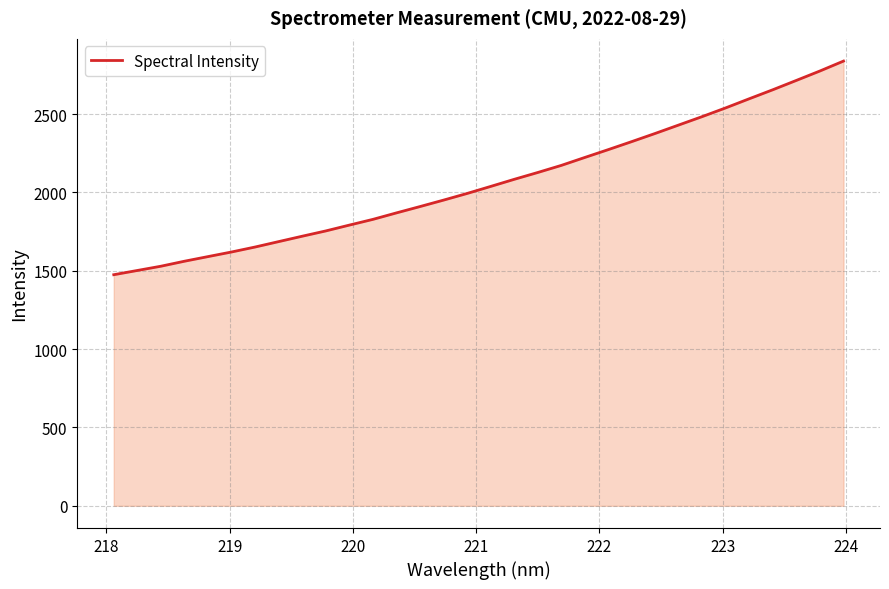

What is the difference between the maximum and minimum values?

1363.7